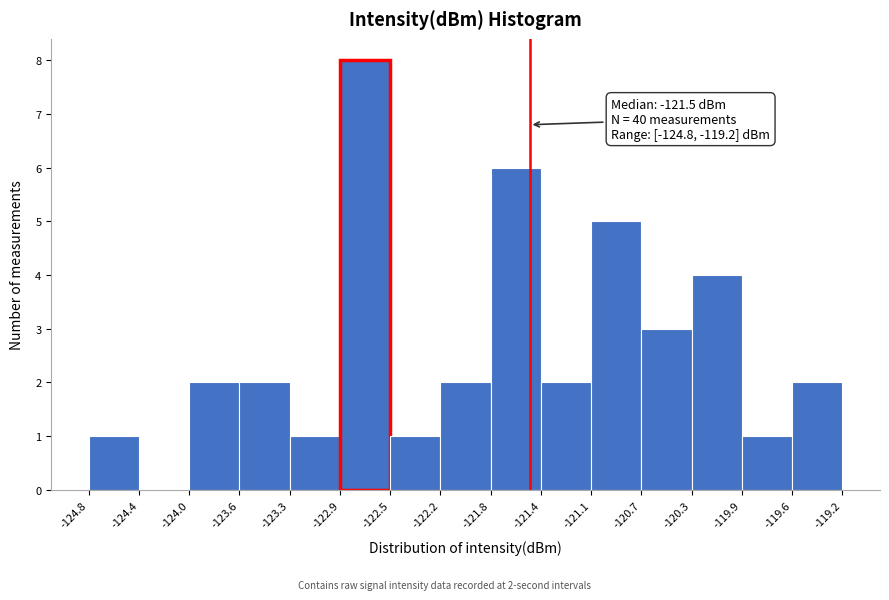

Which range on the x-axis has the tallest bar?

-122.9 to -122.5